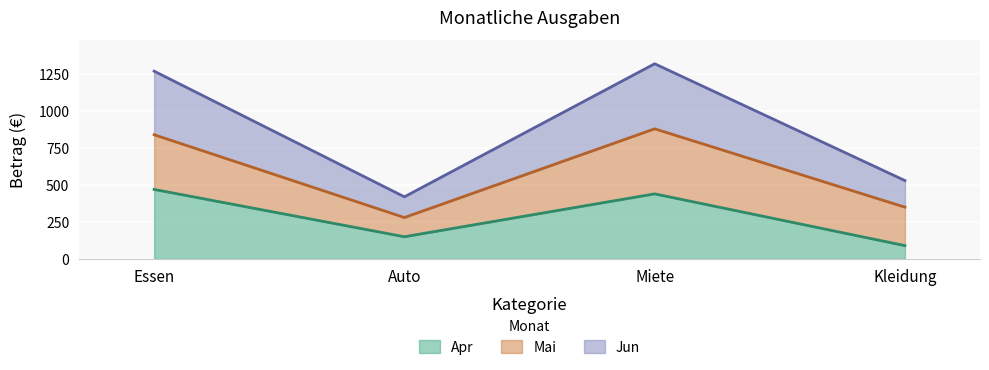

At which category is the sum across all series the highest?

Miete